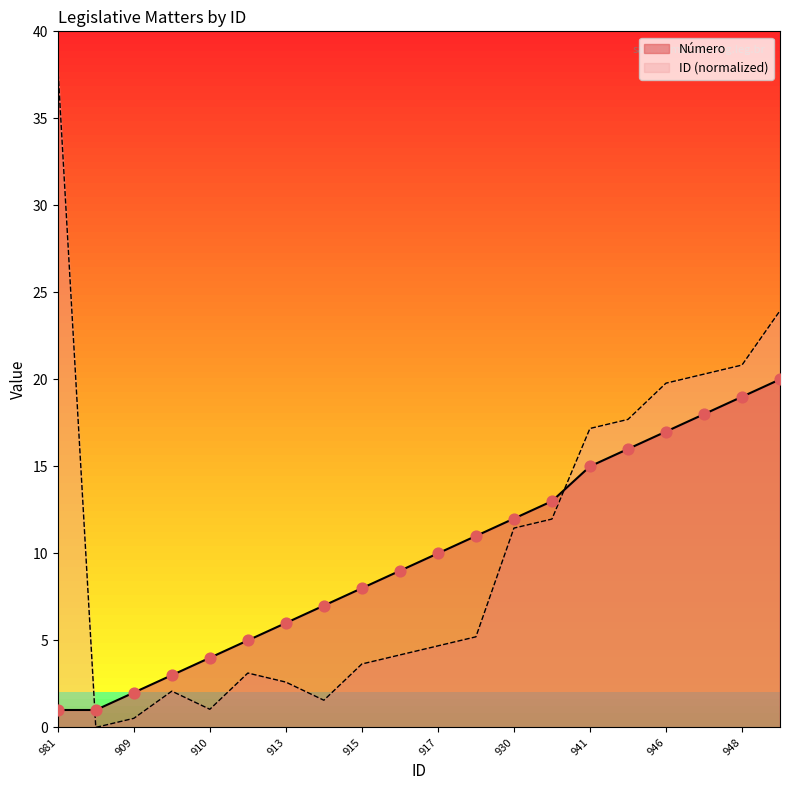

What are all the series names shown in the legend?

Número, ID (normalized)